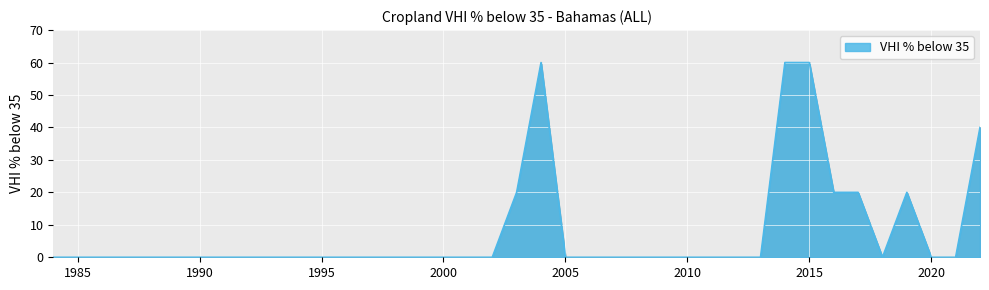

Is this an area chart (filled region under the line)?

Yes